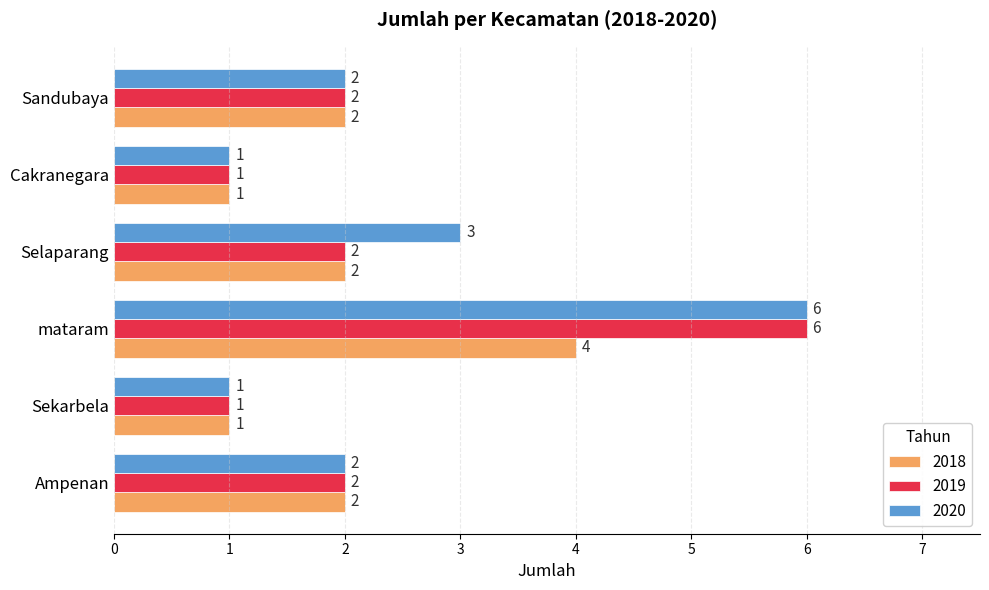

How many 2020 values are between 1 and 3?

5